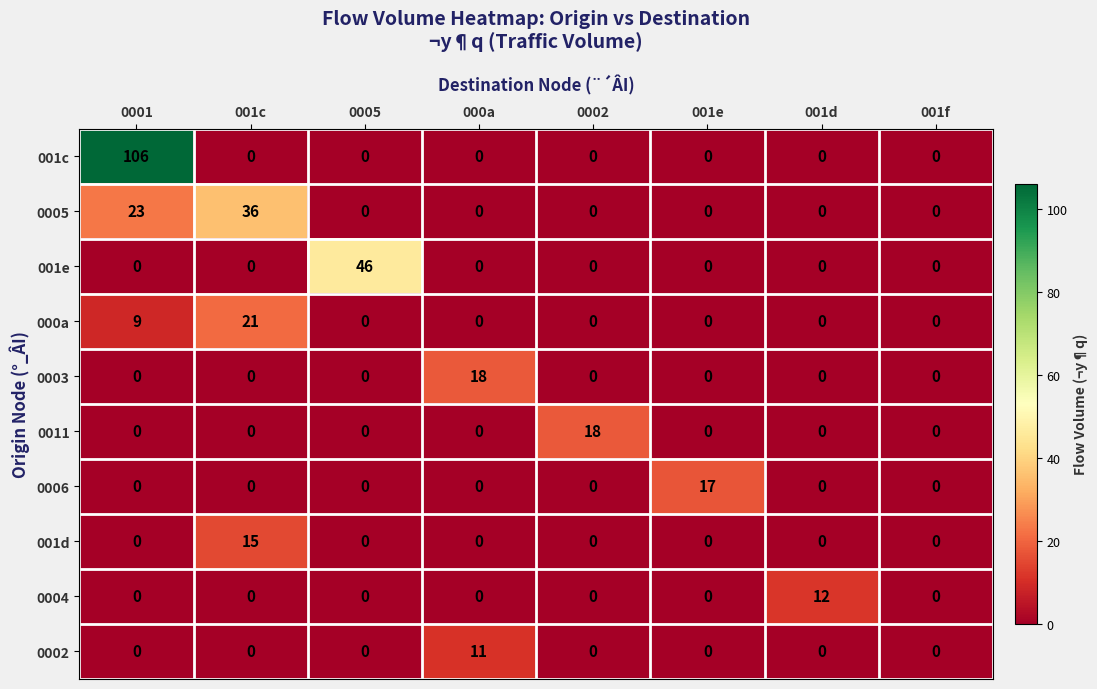

The value of 0002 at 001c is 0. True or false?

True